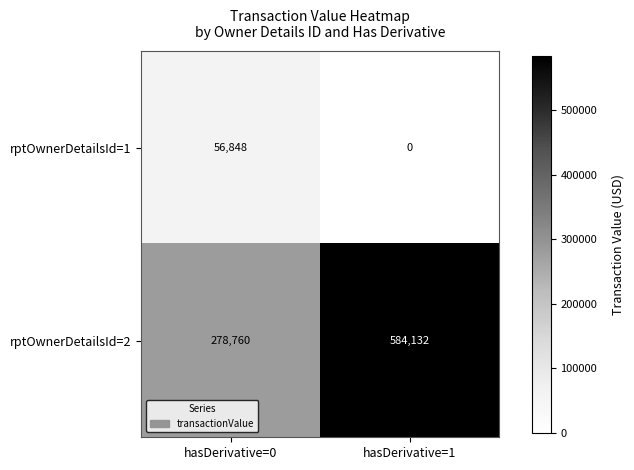

The value of rptOwnerDetailsId=2 at hasDerivative=1 is 584132. True or false?

True